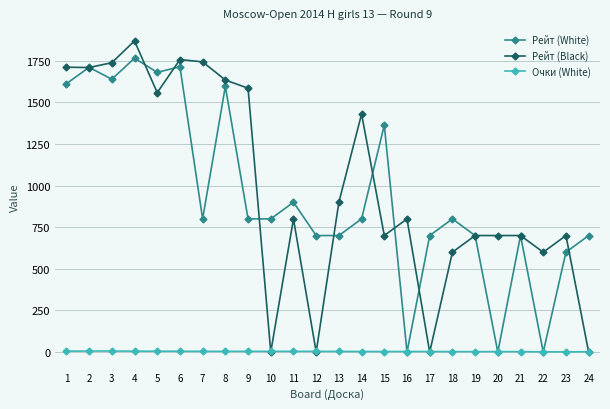

Does the chart display data point markers on the line(s)?

Yes